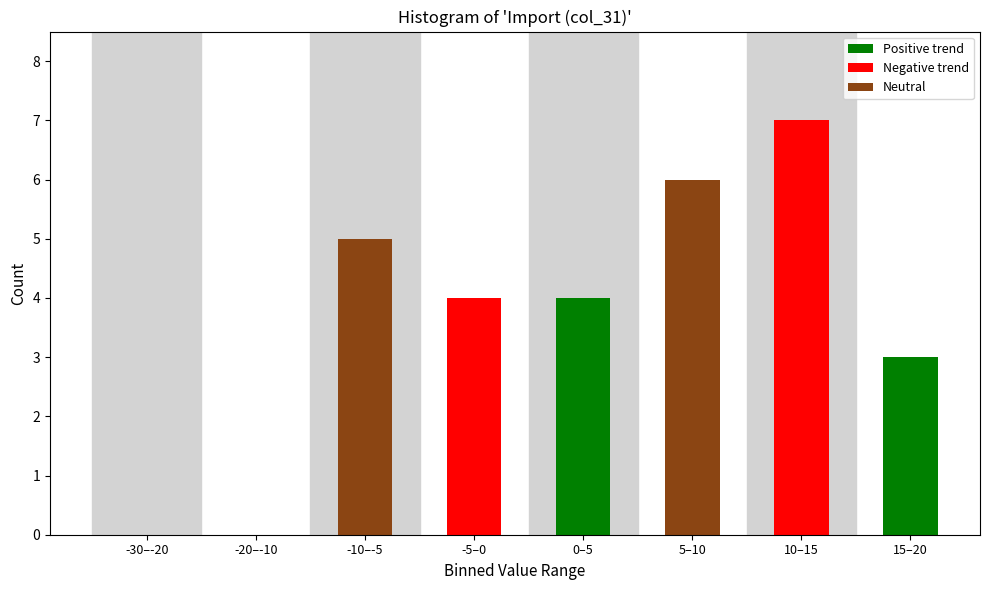

Reading left to right, list all the values displayed in this chart.

-30–-20=0	-20–-10=0	-10–-5=5	-5–0=4	0–5=4	5–10=6	10–15=7	15–20=3